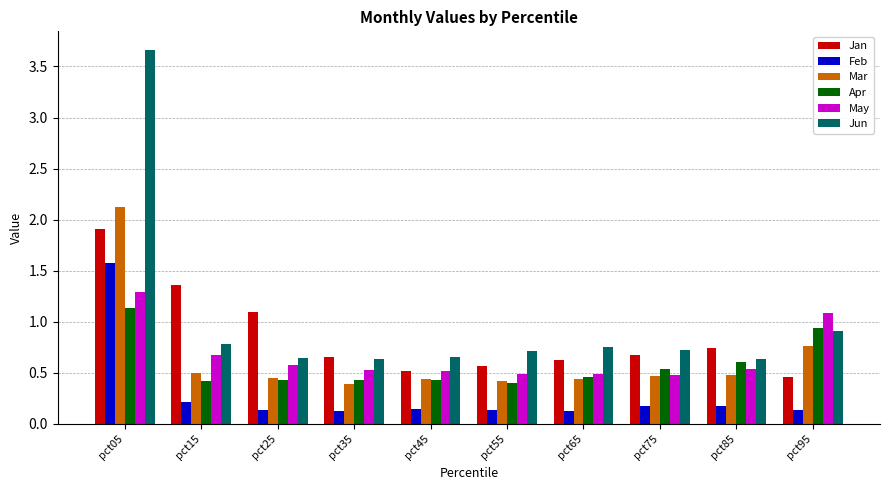

Is the value of Jun at pct55 greater than the value of May at pct55?

Yes